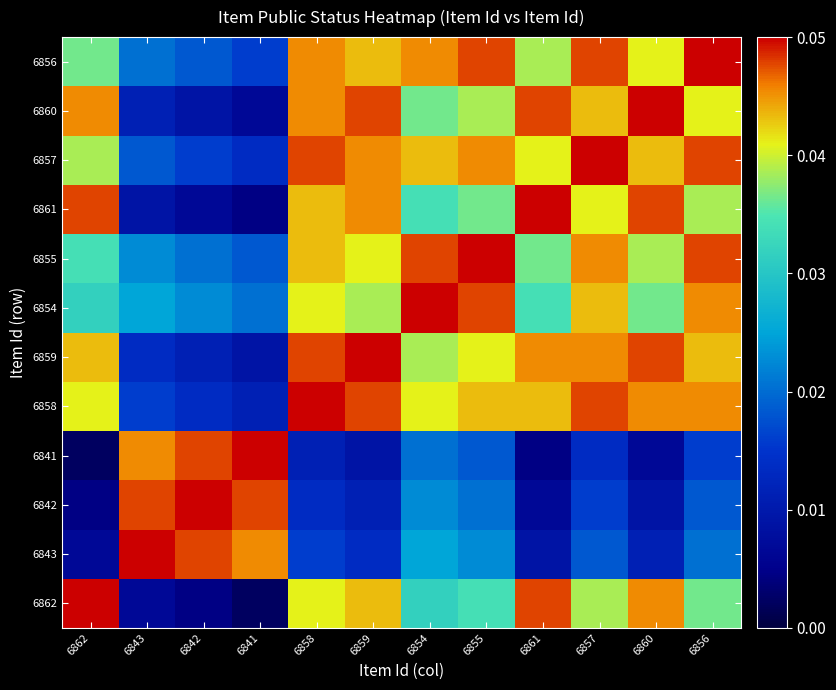

Count the number of categories in the chart.

12